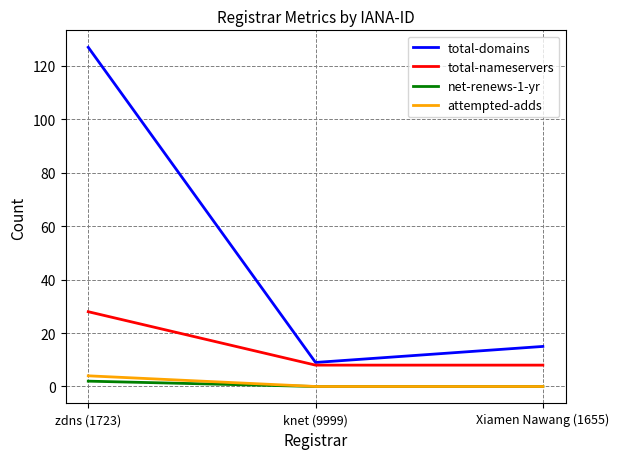

Rank the series at zdns (1723) from highest to lowest value.

total-domains, total-nameservers, attempted-adds, net-renews-1-yr